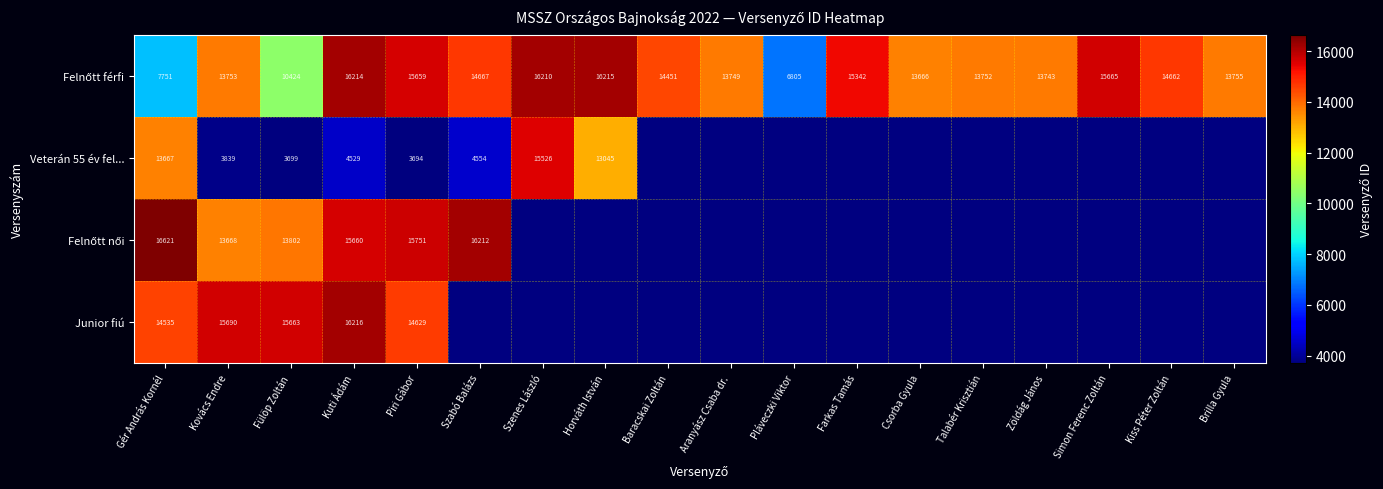

Which label corresponds to the largest value in the chart?

Gér András Kornél